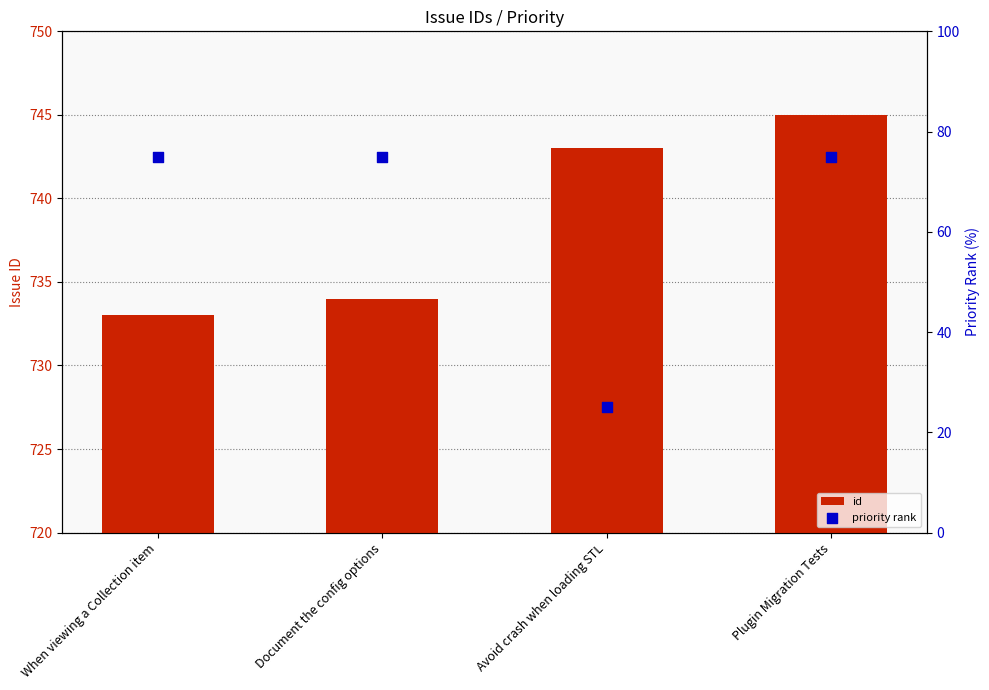

Is the value of id at Document the config options greater than the value of priority rank at Plugin Migration Tests?

Yes